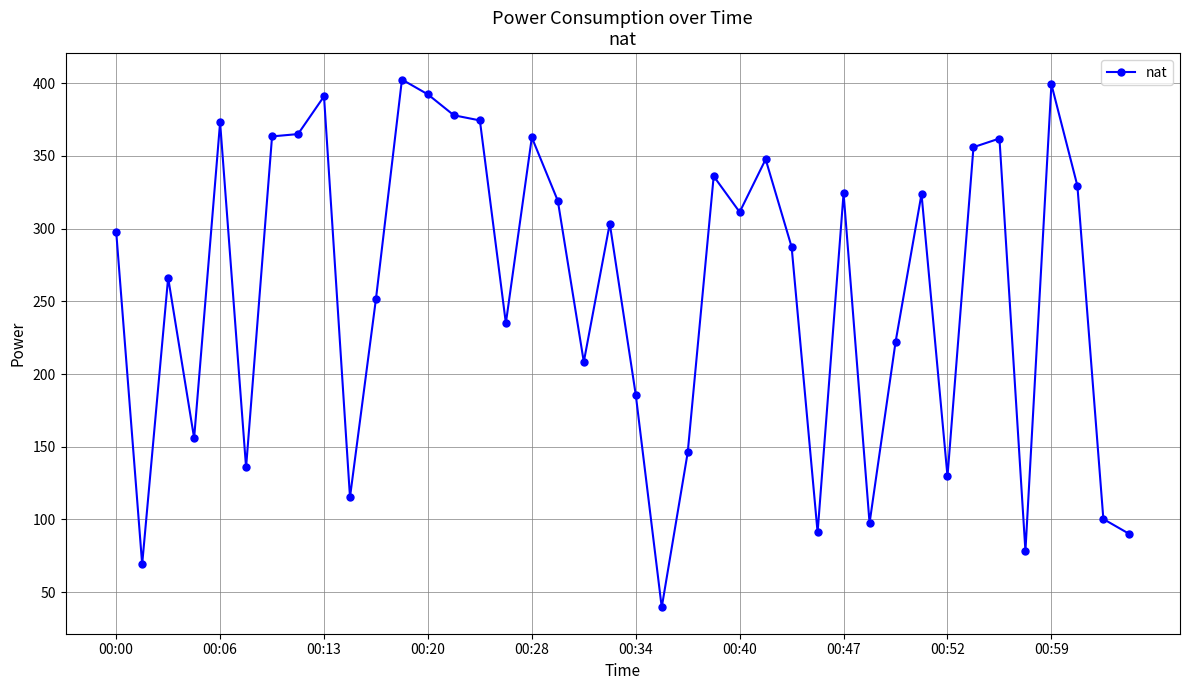

What is the sum of all values?

10318.7